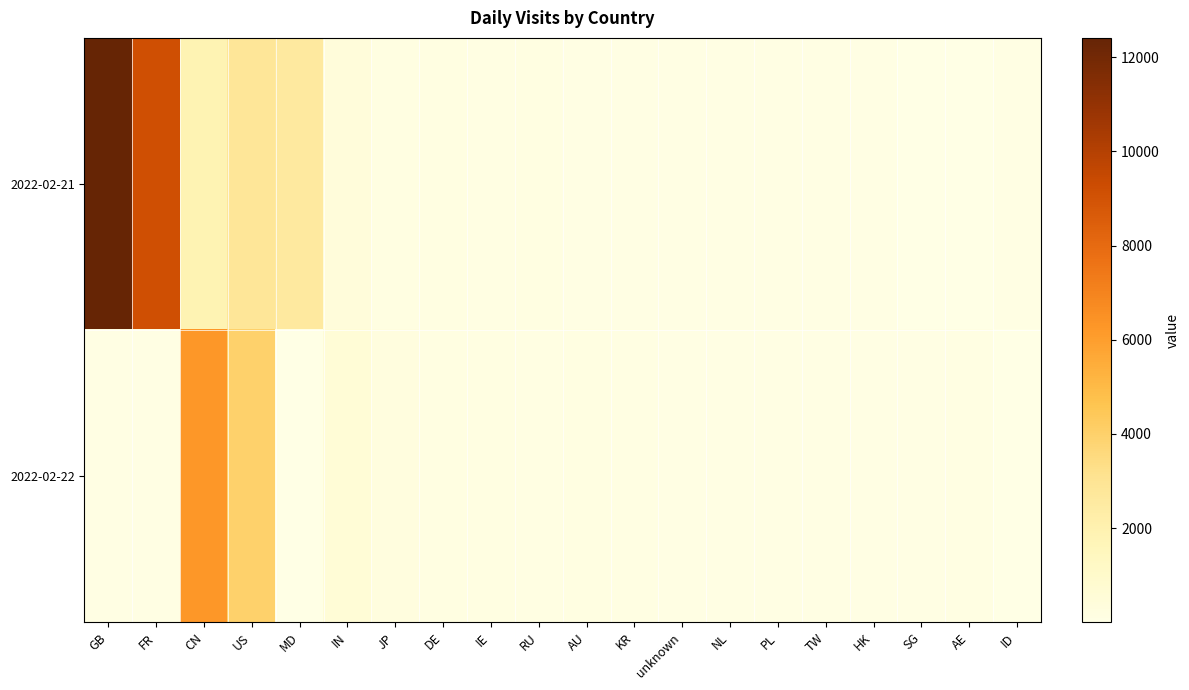

What is the spread (max minus min) of values at ID?

10